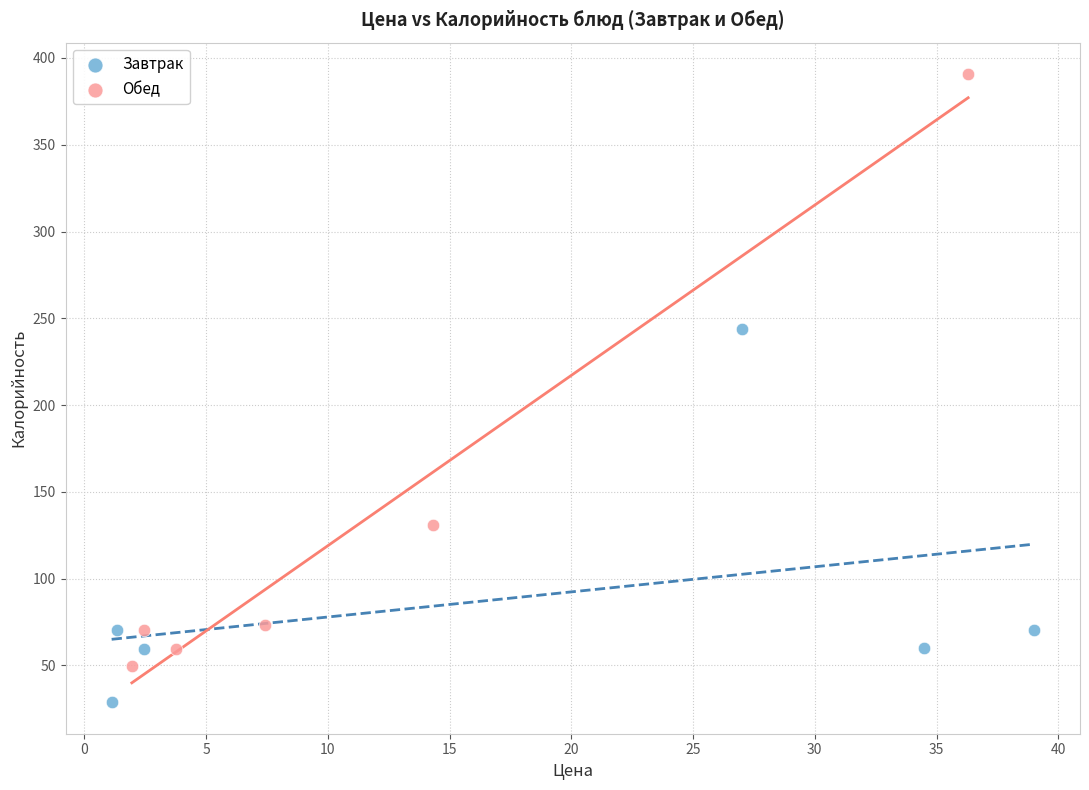

Which series has the largest Y range (max minus min)?

Обед